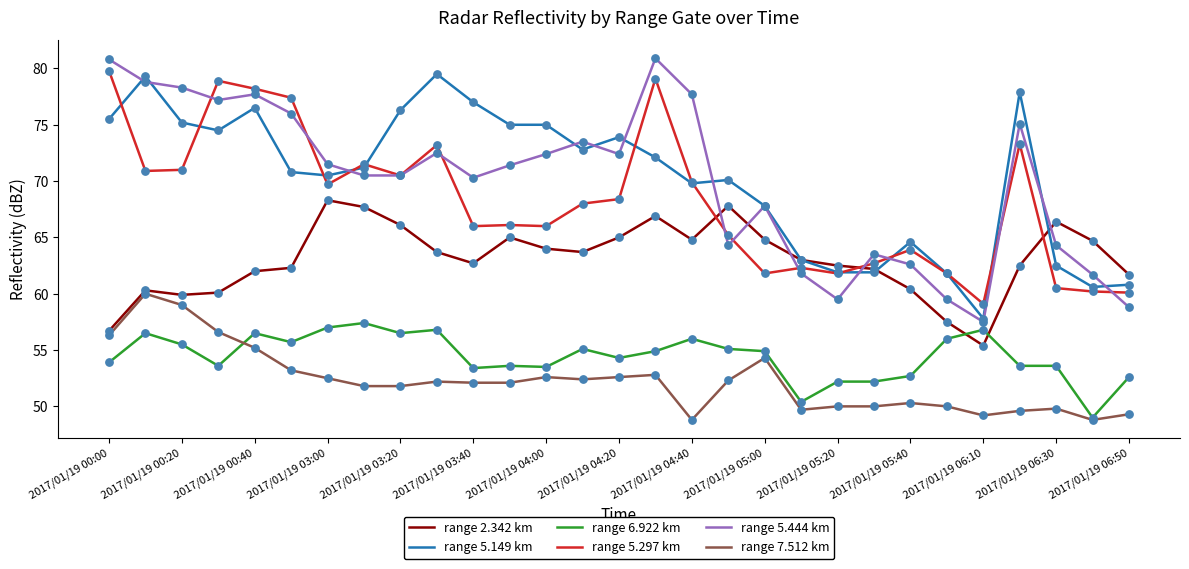

At how many categories does at least one series exceed 72?

16